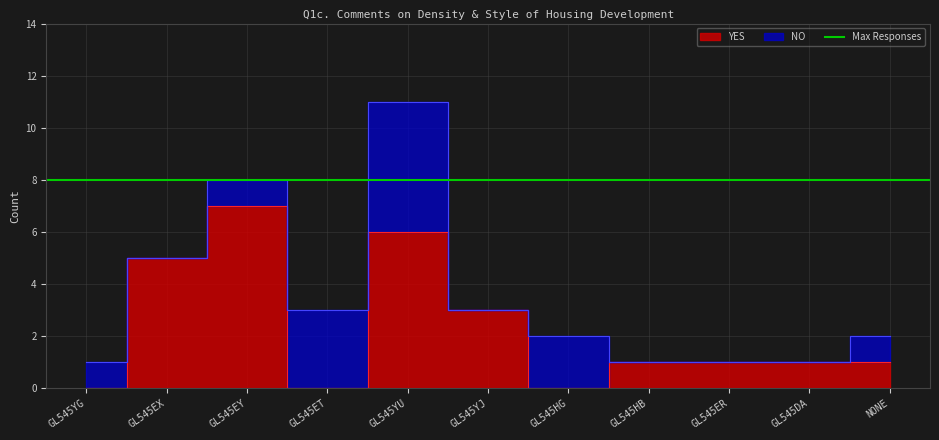

Count the NO values in the range 0 to 2.

9